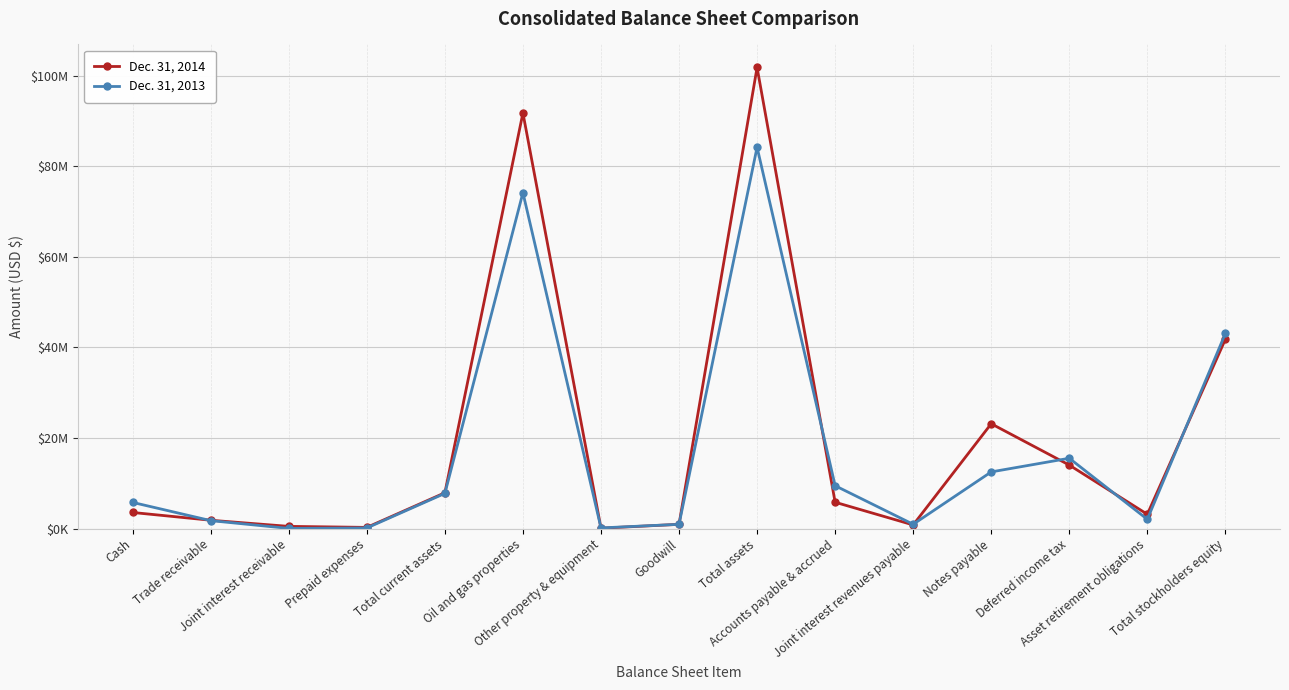

Which series has the largest total across all categories?

Dec. 31, 2014